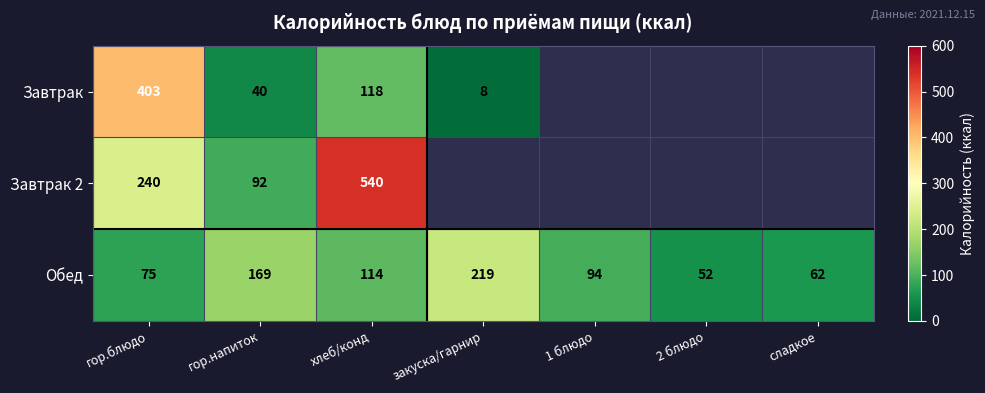

At which label is Обед closest to 135?

хлеб/конд